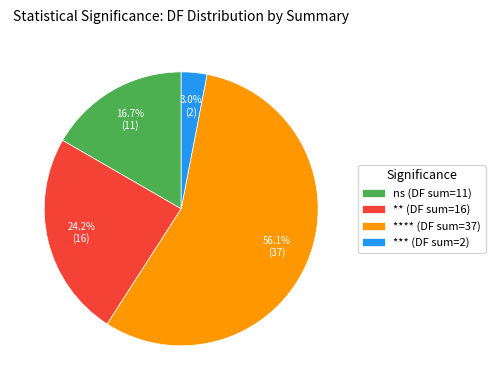

To the nearest percent, what is the difference between the largest and smallest slice percentages?

53%